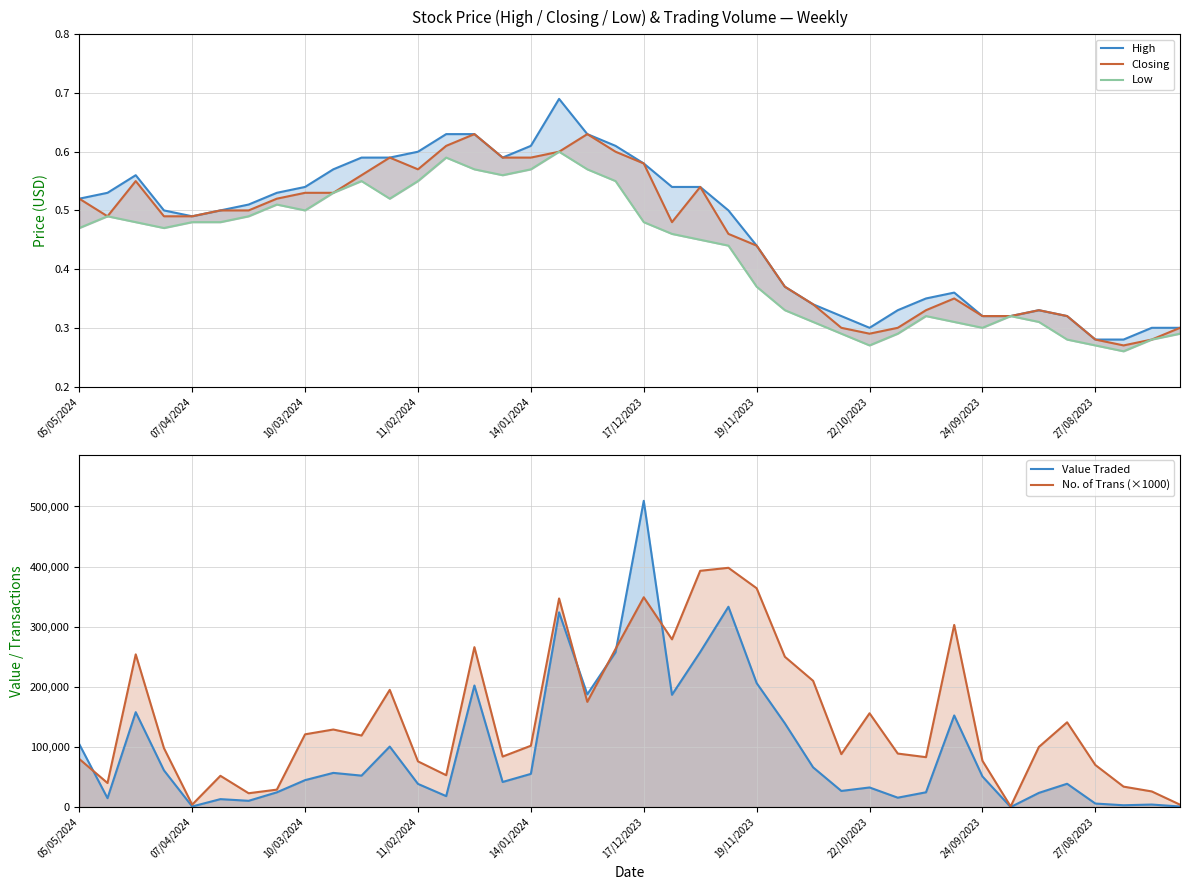

The Value Traded series shows 257876.0 at 22. True or false?

True